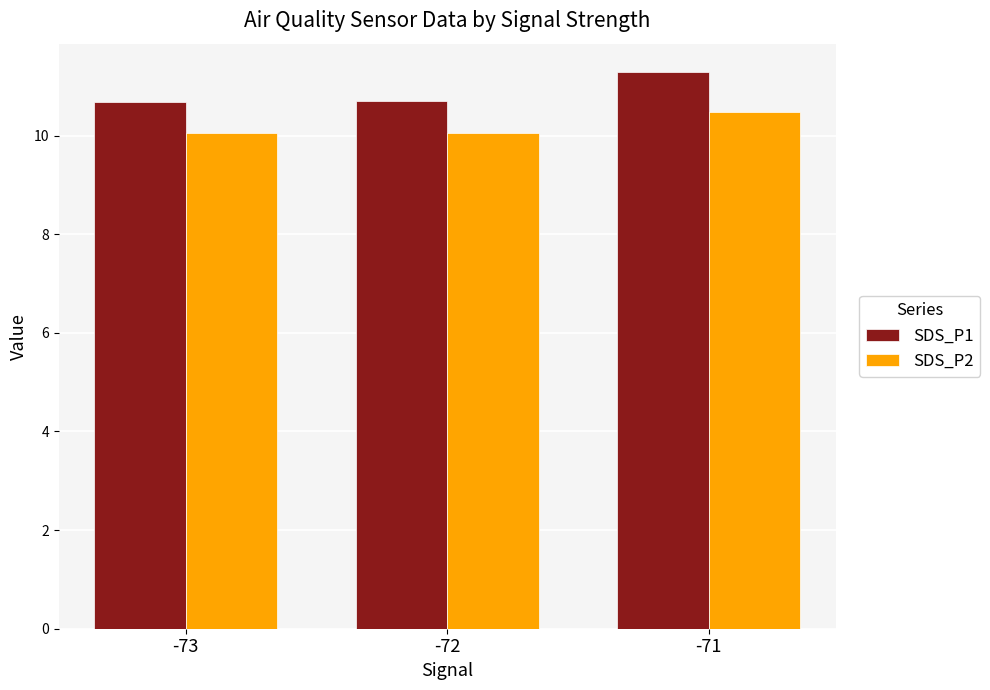

Is it true that SDS_P2 equals 10.5 at -71?

True